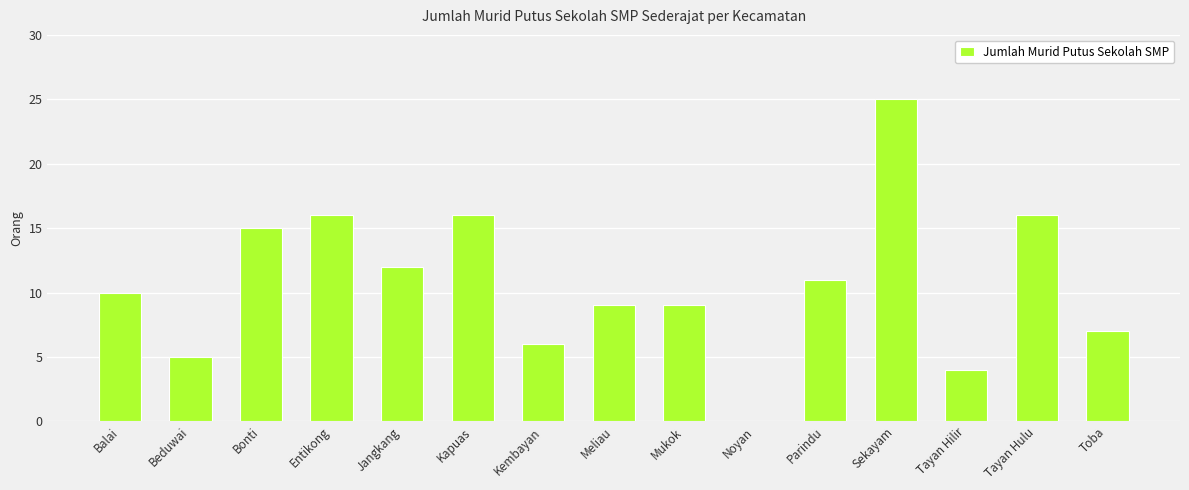

What is the sum of all values?

161